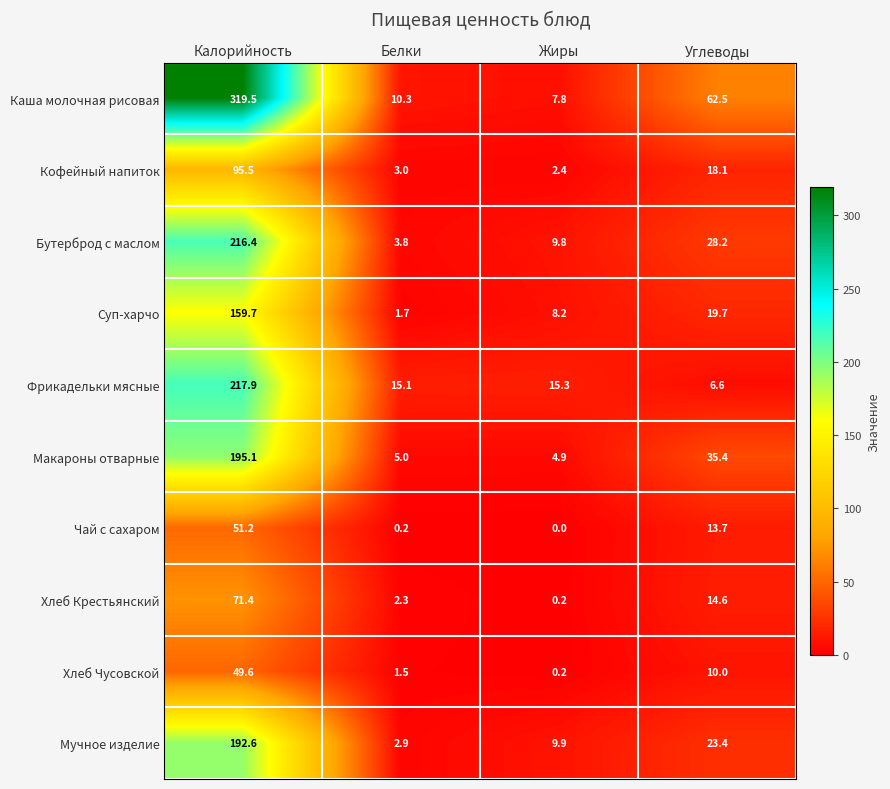

Rank the categories by Макароны отварные value from lowest to highest.

Жиры, Белки, Углеводы, Калорийность